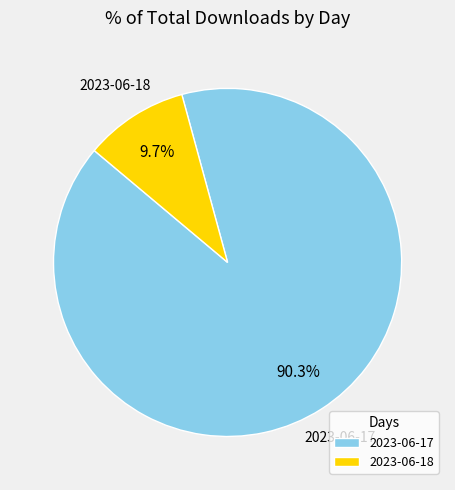

Which slice is the smallest?

2023-06-18